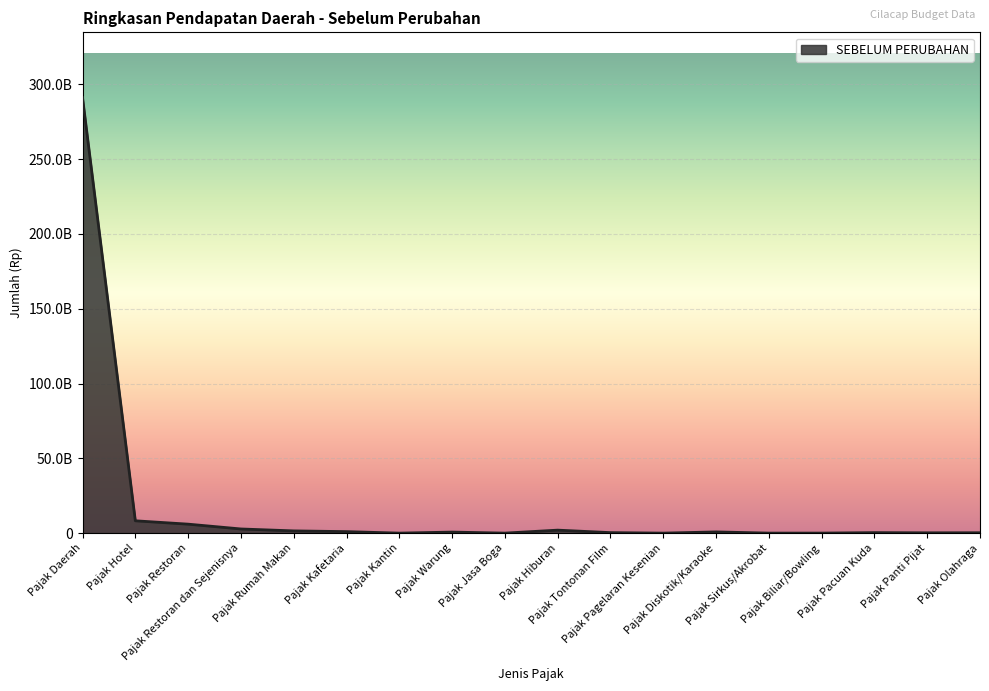

Where is the first local maximum?

Pajak Warung